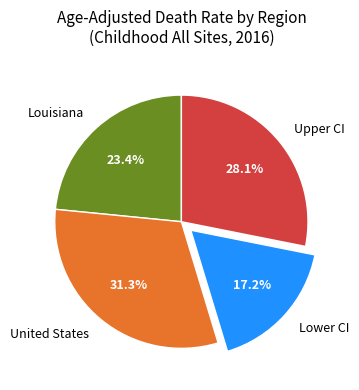

Count the number of slices in the pie.

4